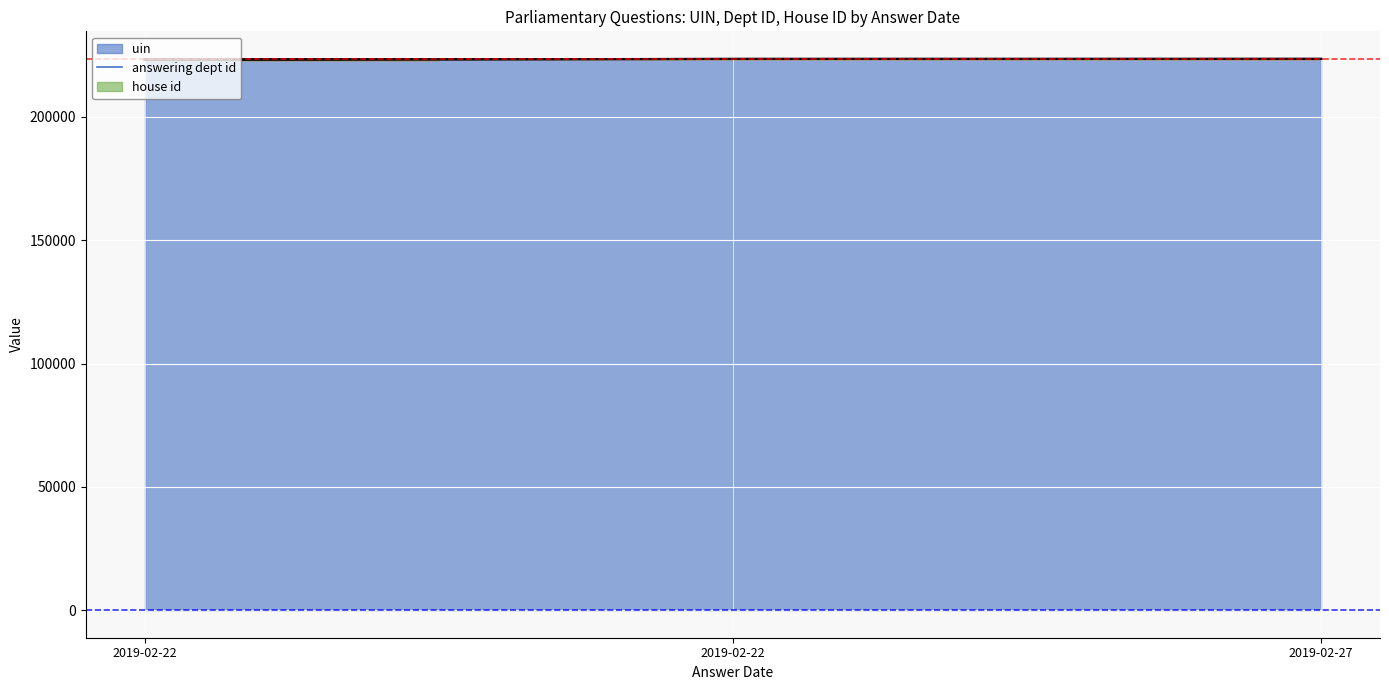

What is the average value?

223423